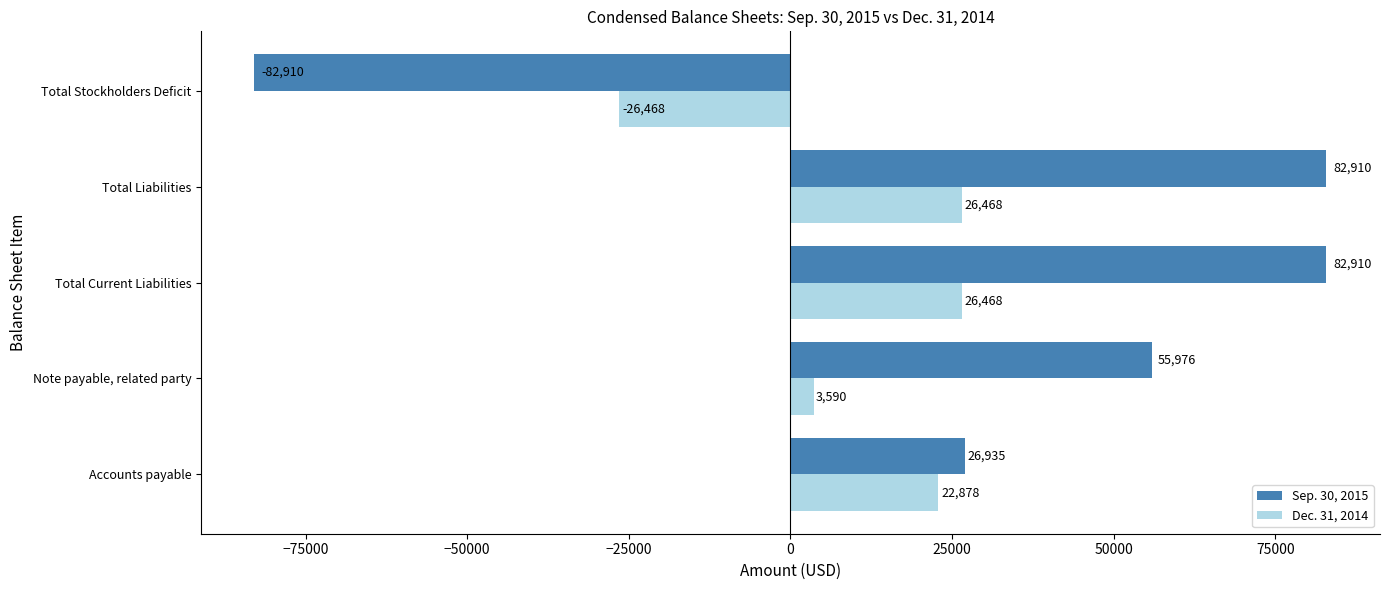

Rank the series by their average value, from highest to lowest.

Sep. 30, 2015, Dec. 31, 2014